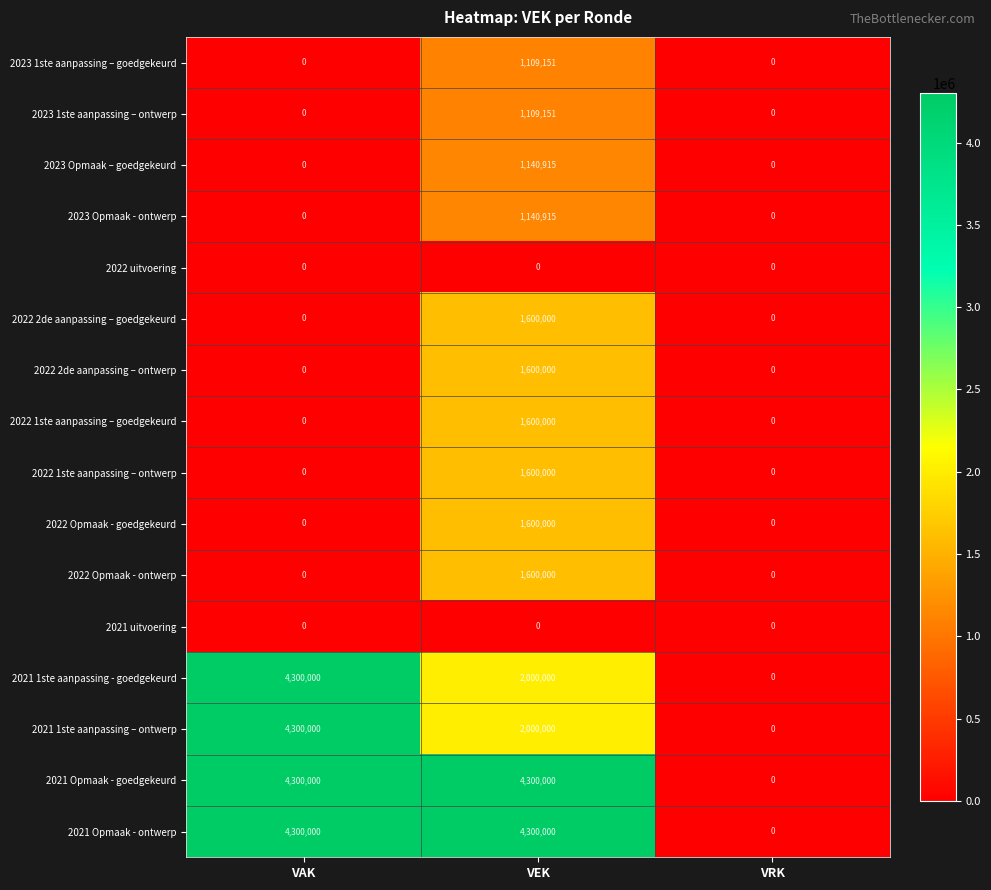

How many values in the 2022 2de aanpassing – ontwerp series exceed 0?

1